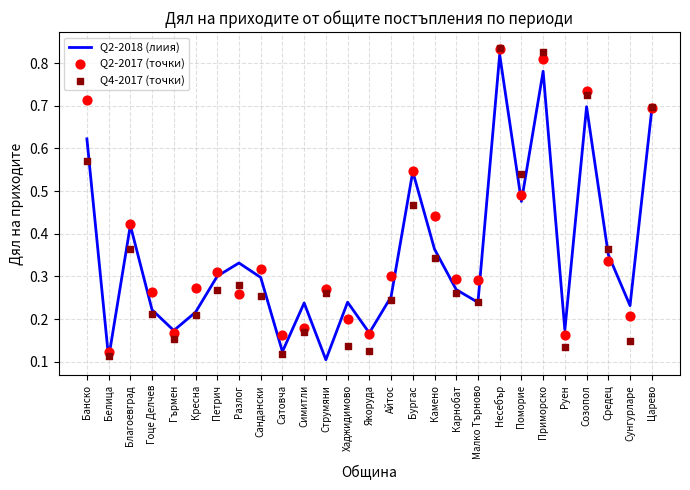

At how many categories does at least one series exceed 0?

27